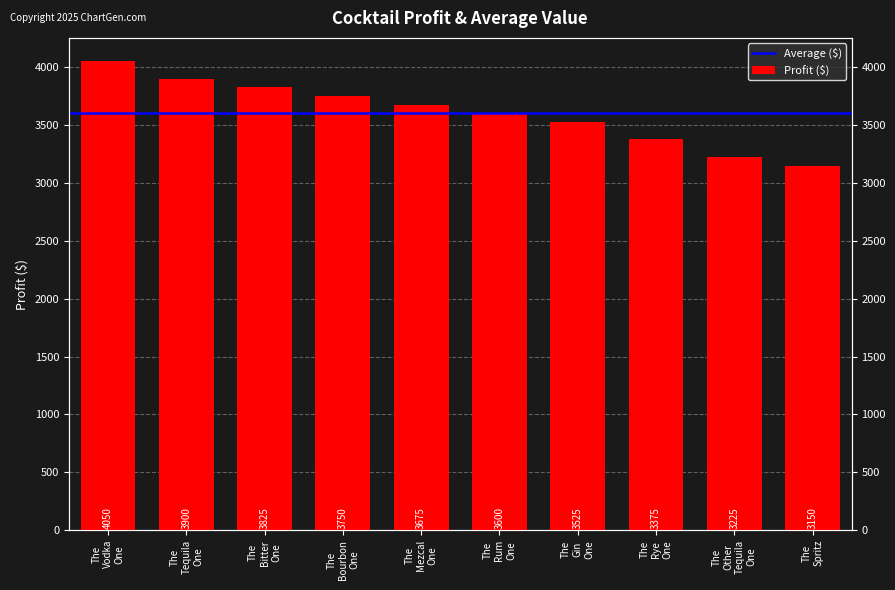

What is the change in value from The Mezcal One to The Rye One?

-300